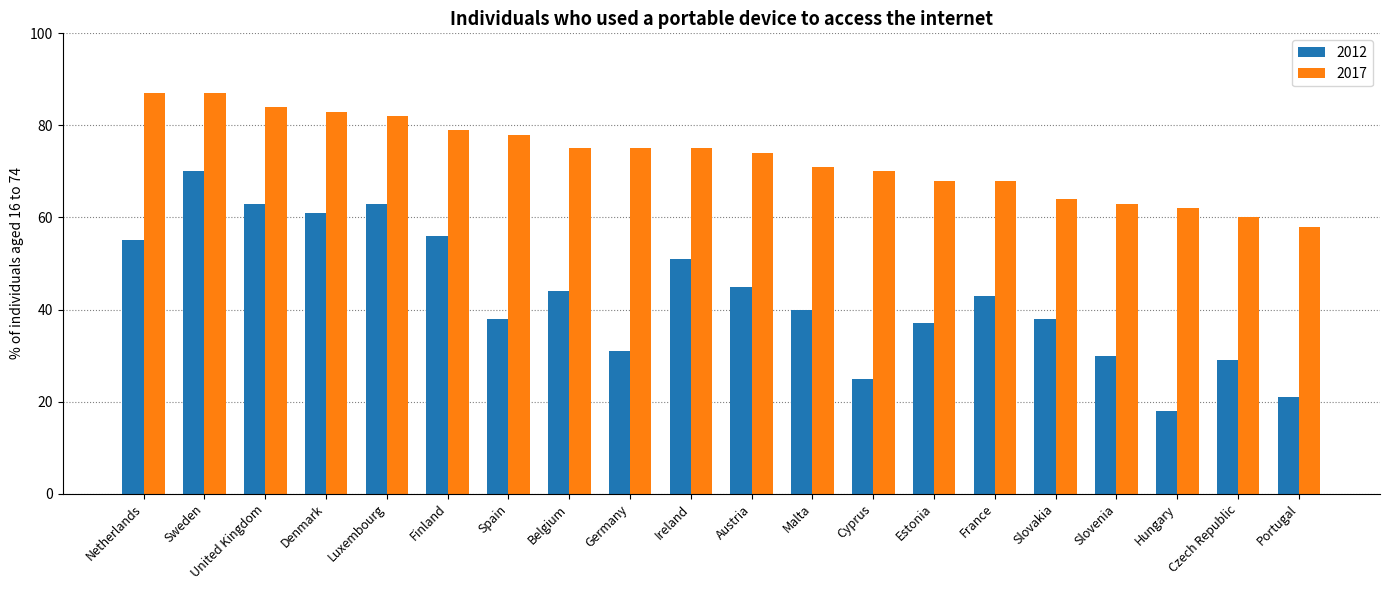

Reading right to left, transcribe all the data shown in this chart.

2012: Portugal=21	Czech Republic=29	Hungary=18	Slovenia=30	Slovakia=38	France=43	Estonia=37	Cyprus=25	Malta=40	Austria=45	Ireland=51	Germany=31	Belgium=44	Spain=38	Finland=56	Luxembourg=63	Denmark=61	United Kingdom=63	Sweden=70	Netherlands=55
2017: Portugal=58	Czech Republic=60	Hungary=62	Slovenia=63	Slovakia=64	France=68	Estonia=68	Cyprus=70	Malta=71	Austria=74	Ireland=75	Germany=75	Belgium=75	Spain=78	Finland=79	Luxembourg=82	Denmark=83	United Kingdom=84	Sweden=87	Netherlands=87